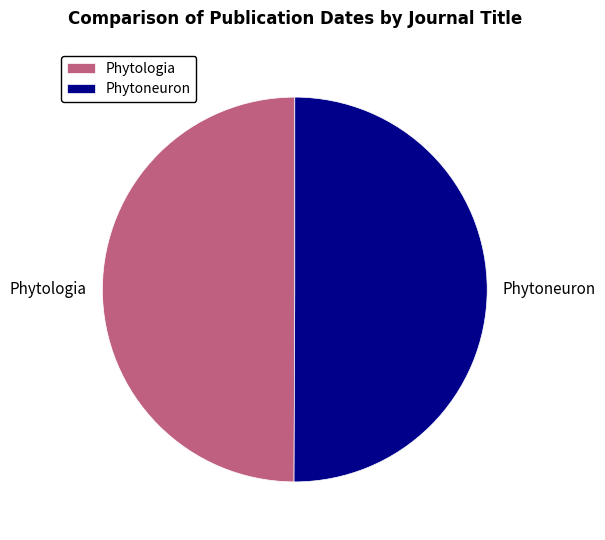

Approximately how many times larger is the value at Phytoneuron compared to Phytologia?

1.0